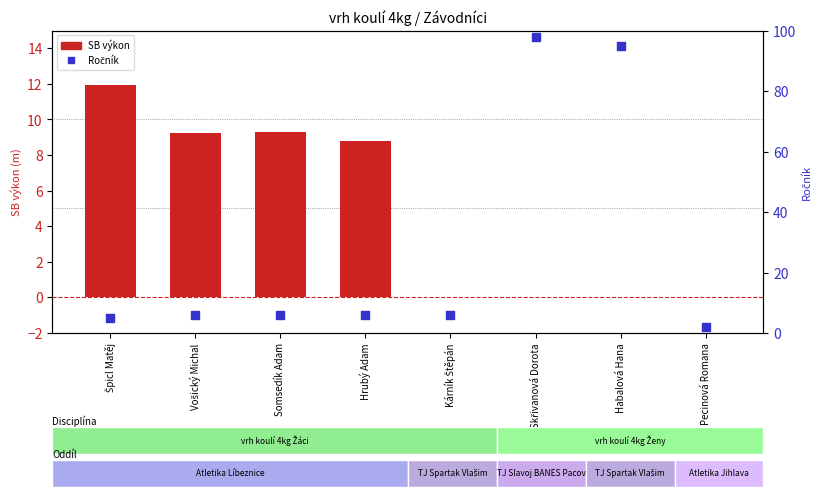

At how many categories does at least one series exceed 91?

2